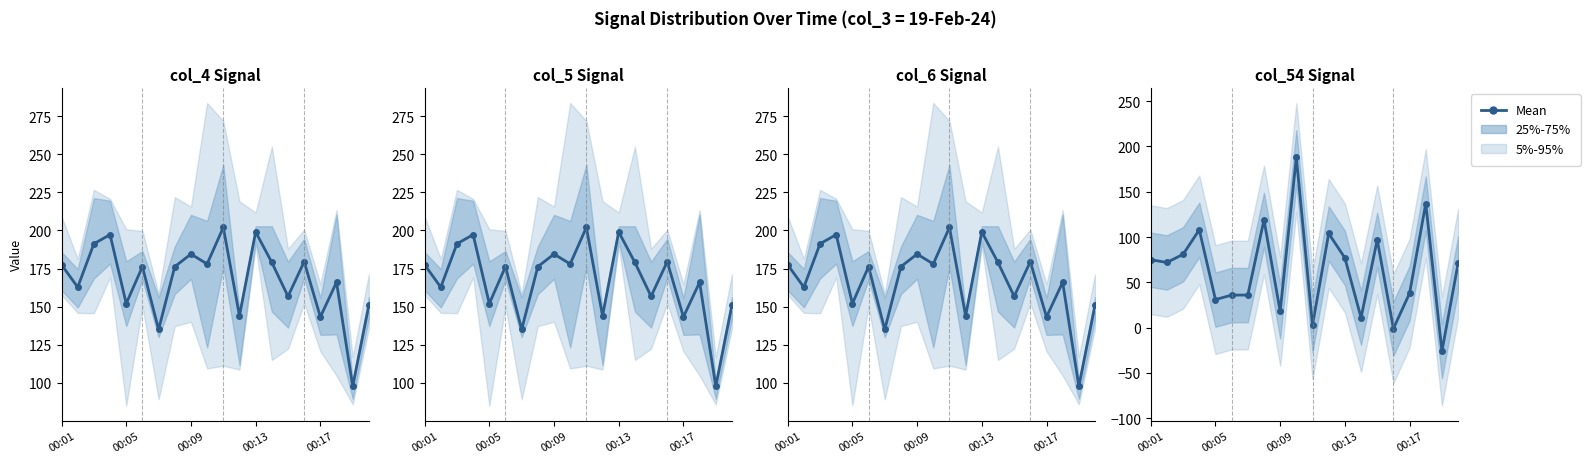

What is the change in value from 00:05 to 5?

-36